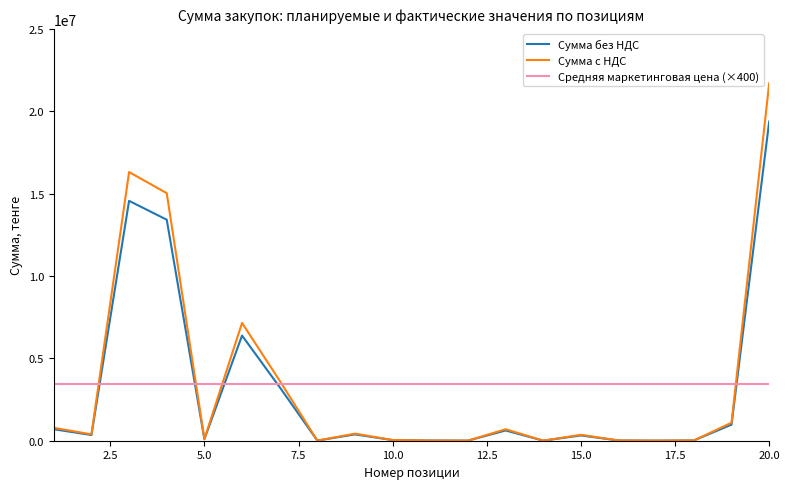

Which series has the largest range (max minus min)?

Сумма с НДС